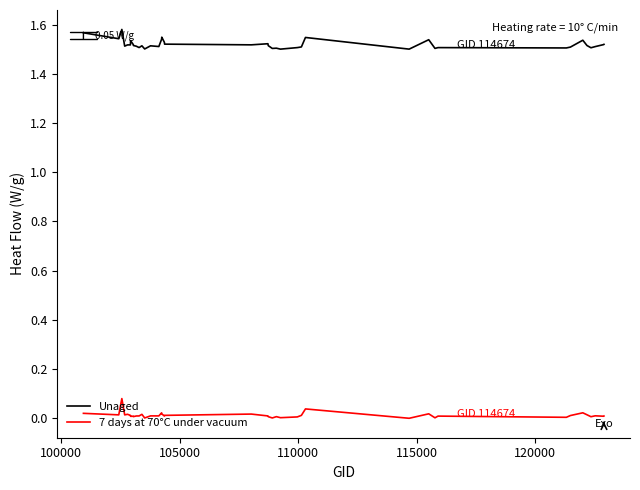

Which series has the largest total across all categories?

Unaged